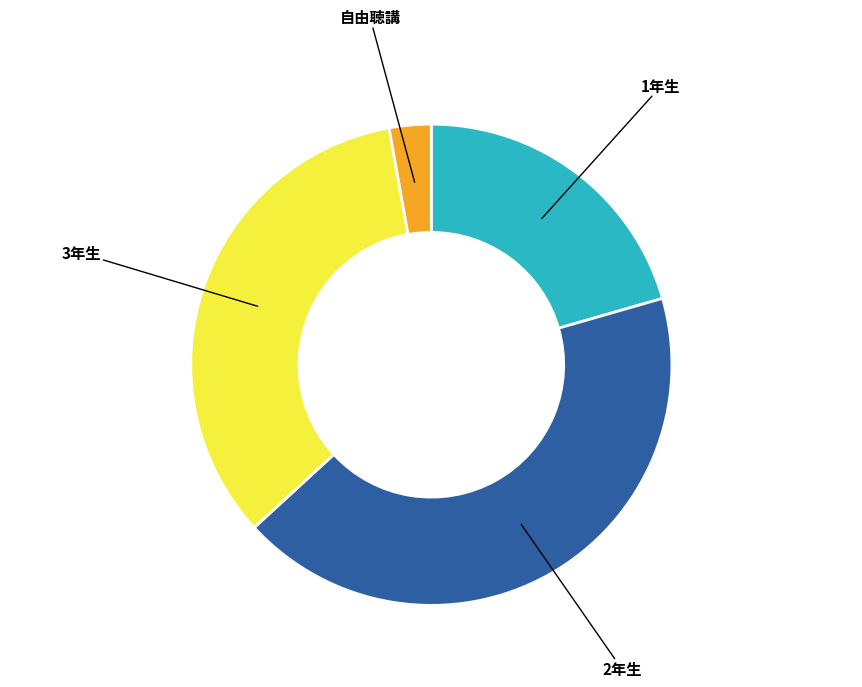

True or false: 3年生 accounts for 43% of the total.

False